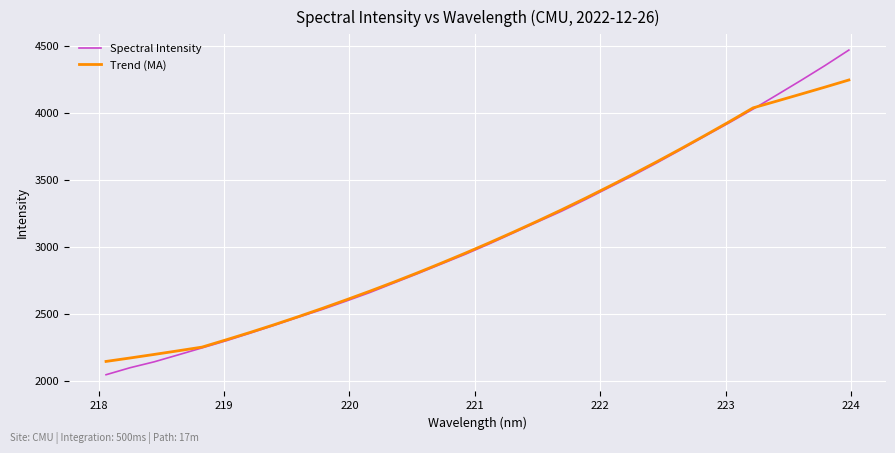

What is the highest value of the Trend (MA) series?

4243.7